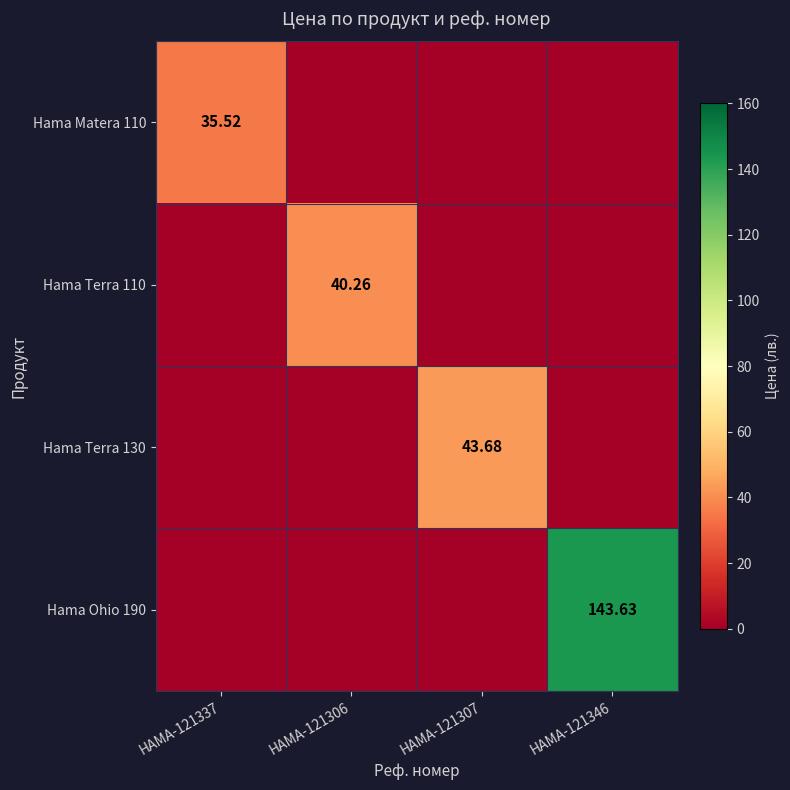

What is the sum of all Hama Terra 130 values?

43.7